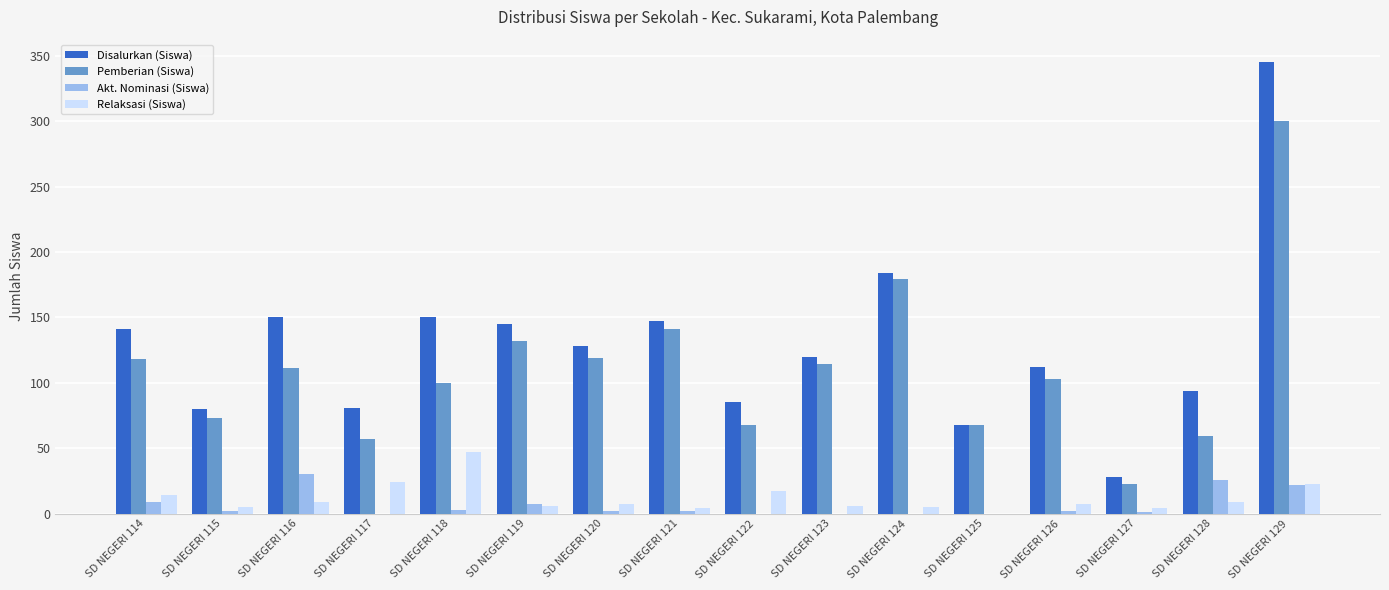

Are the bars grouped side by side (vs. stacked)?

Yes